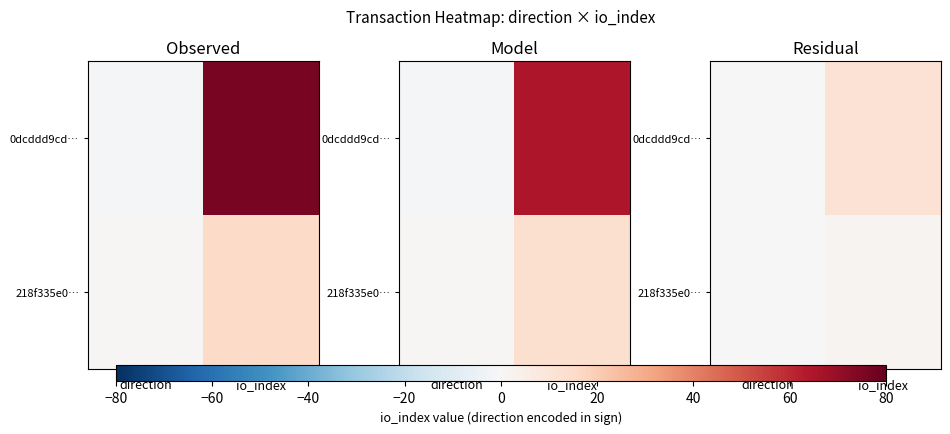

Between direction and io_index, which is larger?

io_index